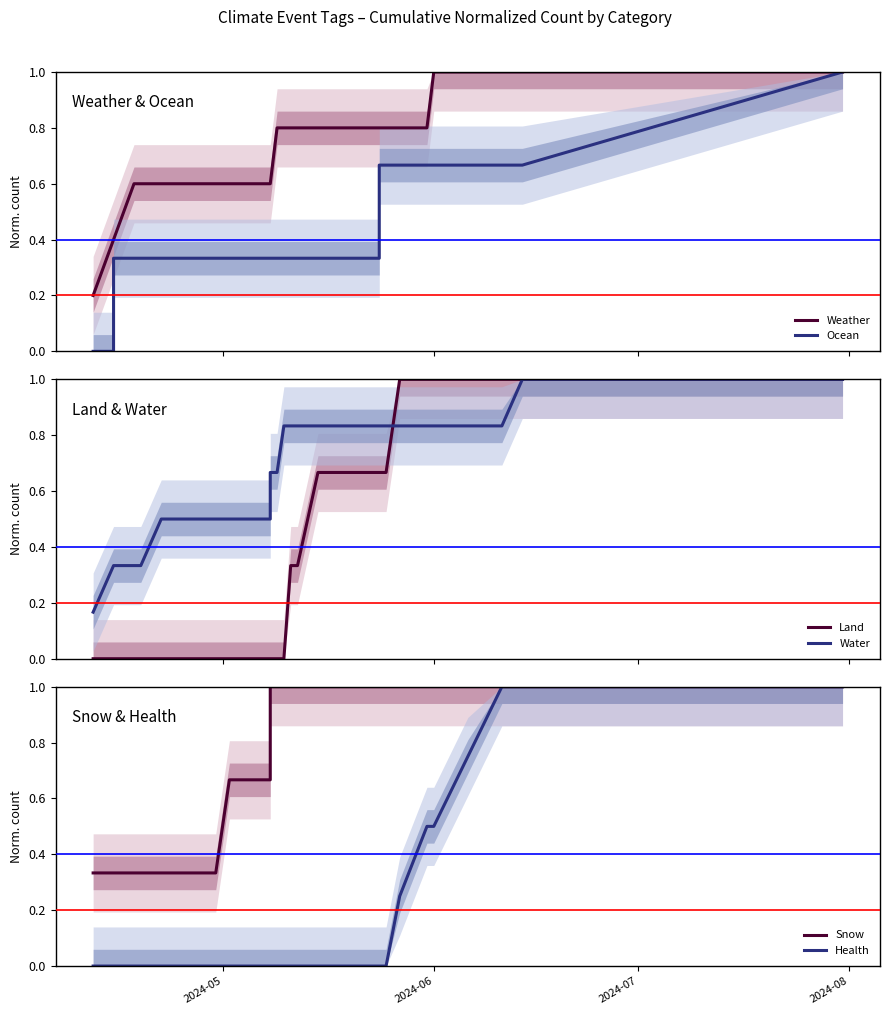

Which series has the widest spread of values?

Ocean